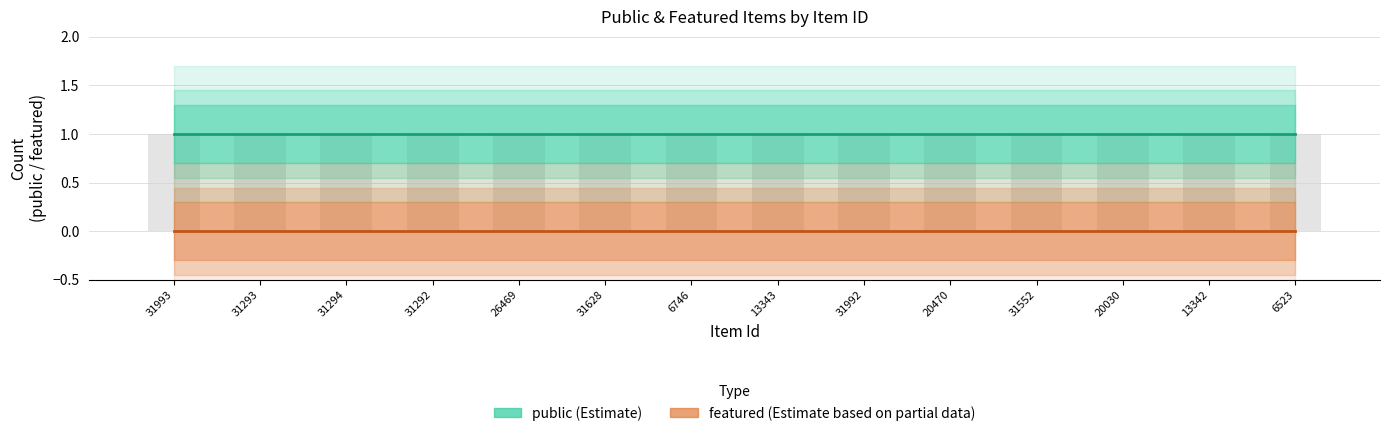

What is the label of the 1st bar from the left?

31993